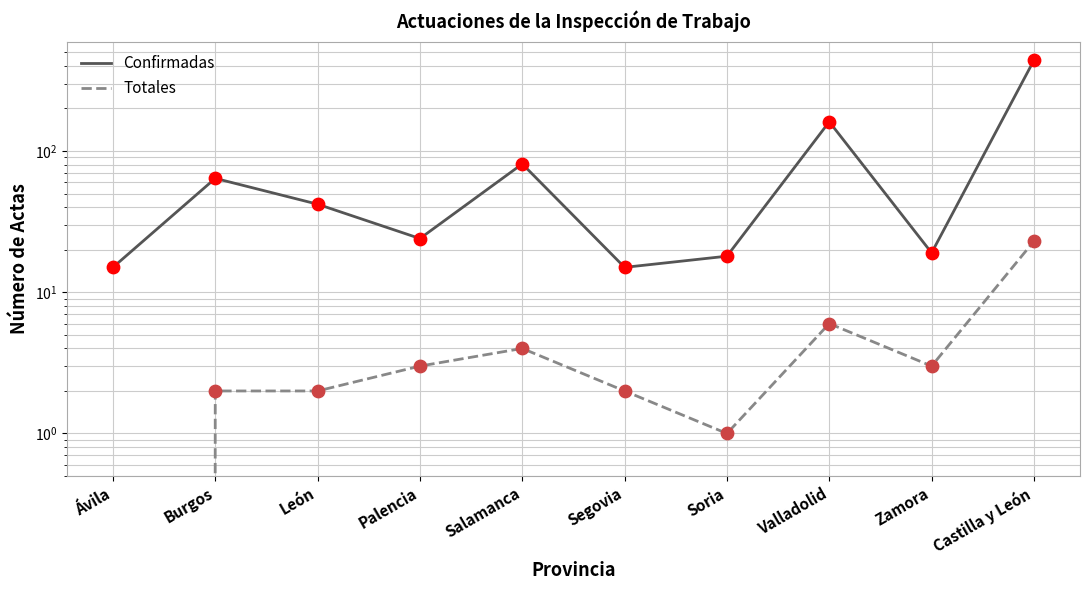

Is the value of Totales at Soria greater than the value of Confirmadas at Segovia?

No